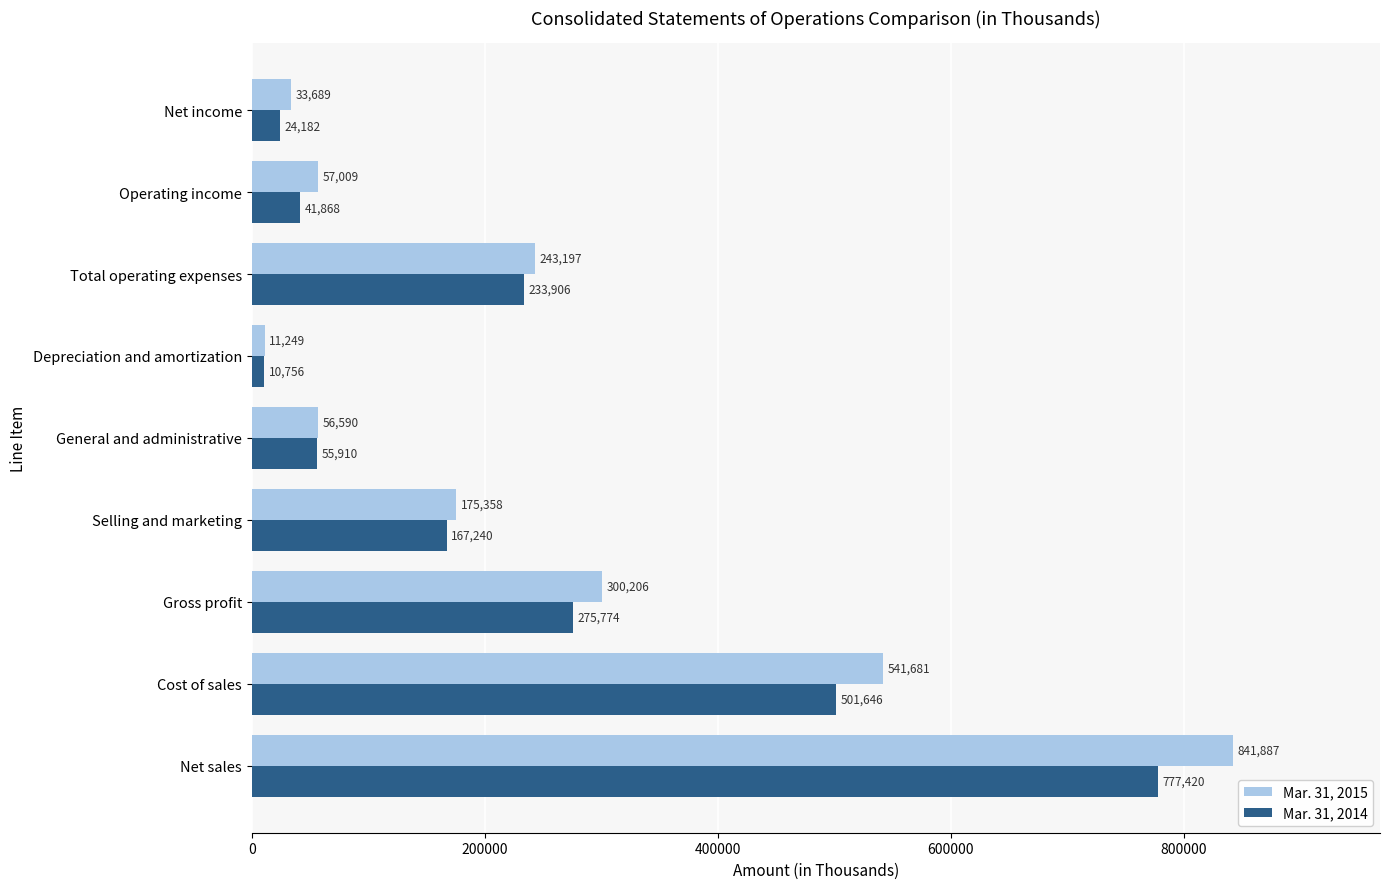

Rank the series by their maximum value, from lowest to highest.

Mar. 31, 2014, Mar. 31, 2015